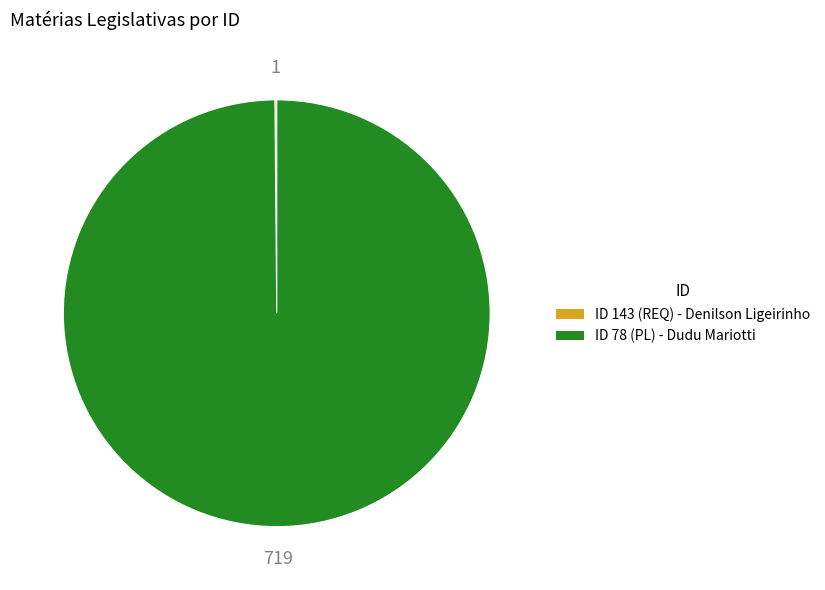

Does any single category account for the majority?

Yes